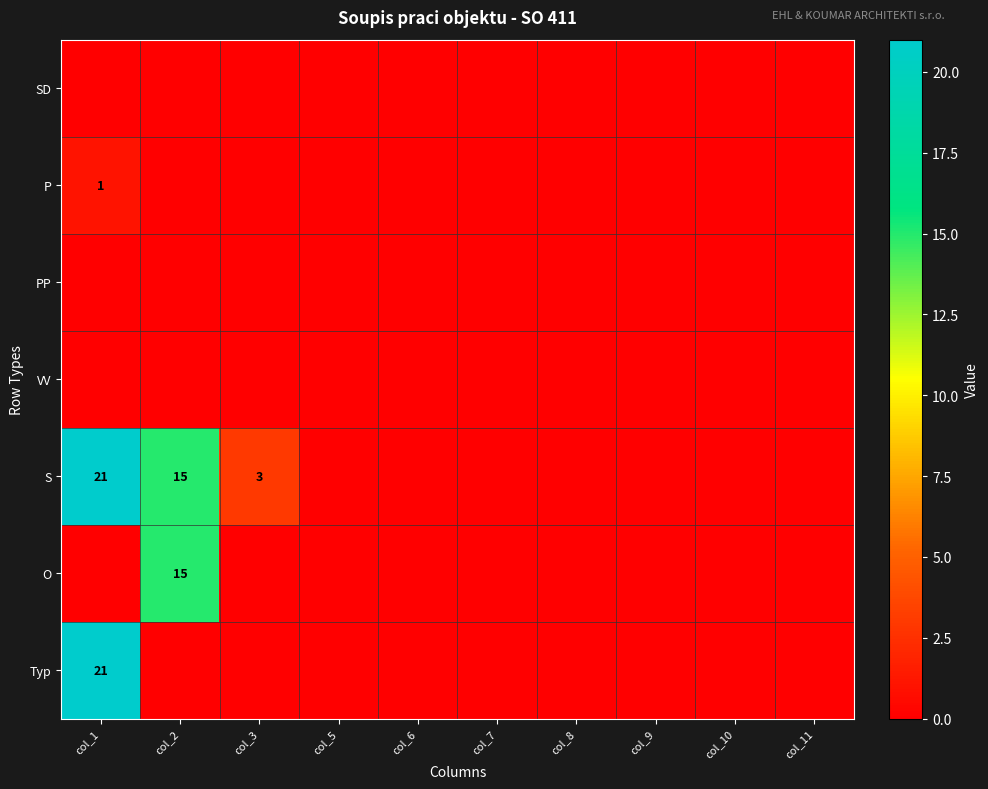

Which series has the largest range (max minus min)?

S